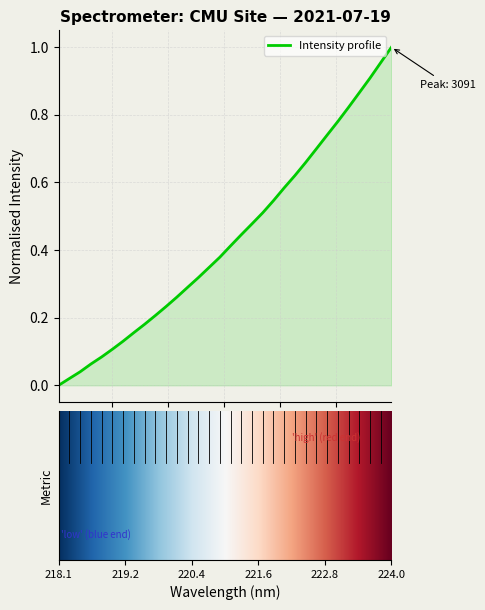

True or false: there are more than 1 points higher than both neighbors.

False